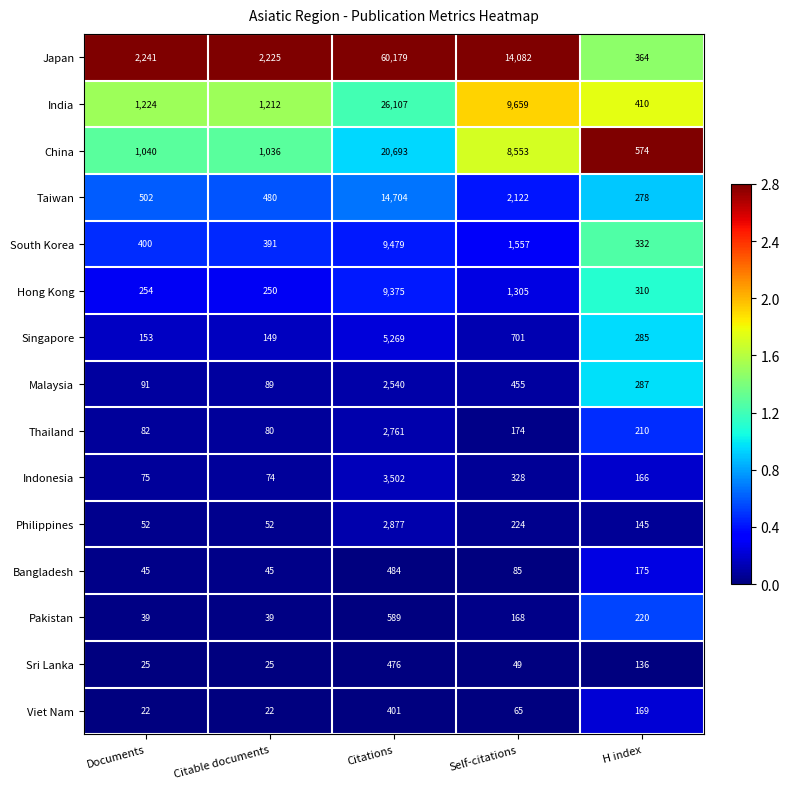

What is the difference between the highest and lowest values at Self-citations?

14033